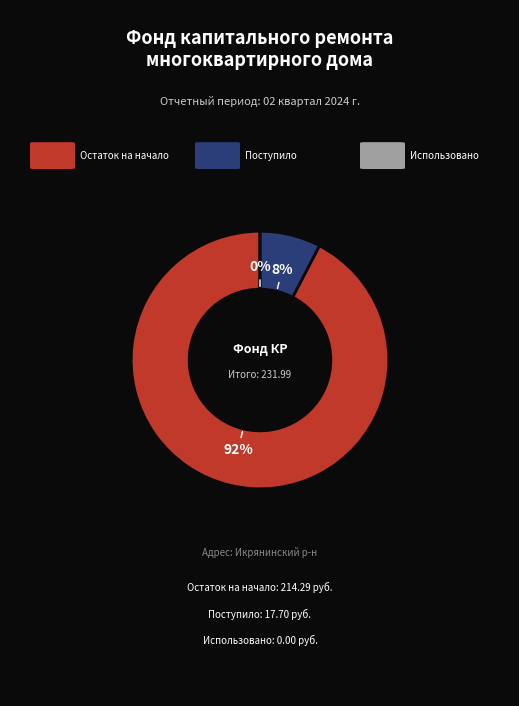

Which category has the smallest portion of the pie?

Использовано